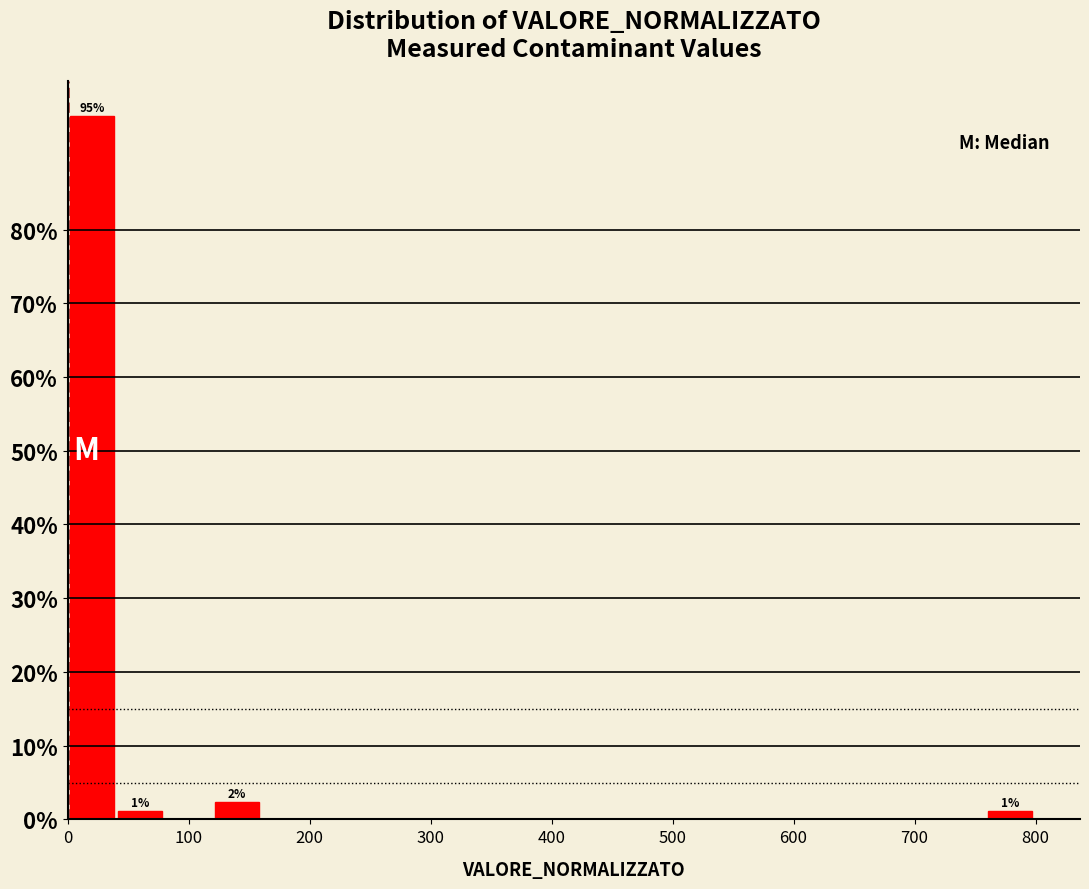

Around what value on the x-axis is the tallest bar? Give the approximate position of its centre, as read against the axis.

20